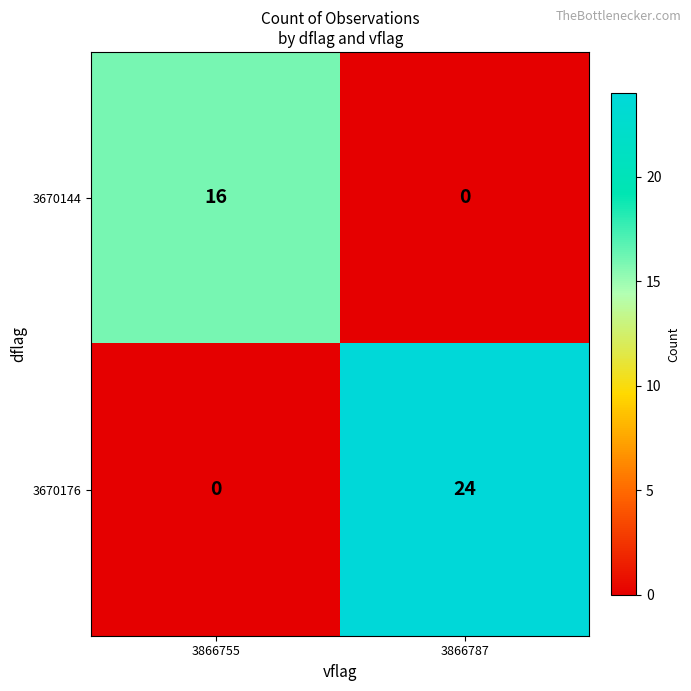

True or false: 3670144 has a value of 0 at 3866787.

True